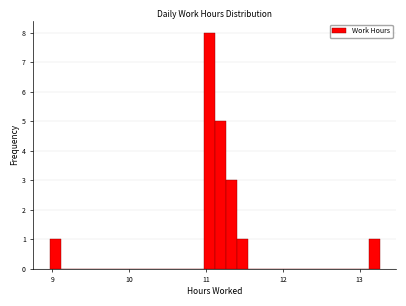

Read against the x-axis, roughly where is the centre of the tallest bar?

11.0